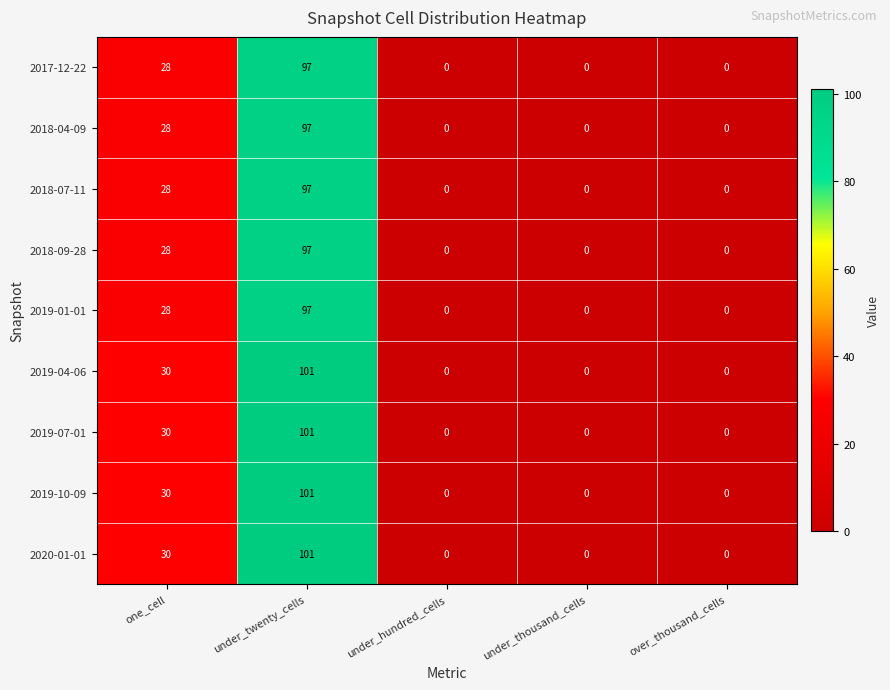

What is the sum of all 2019-10-09 values?

131